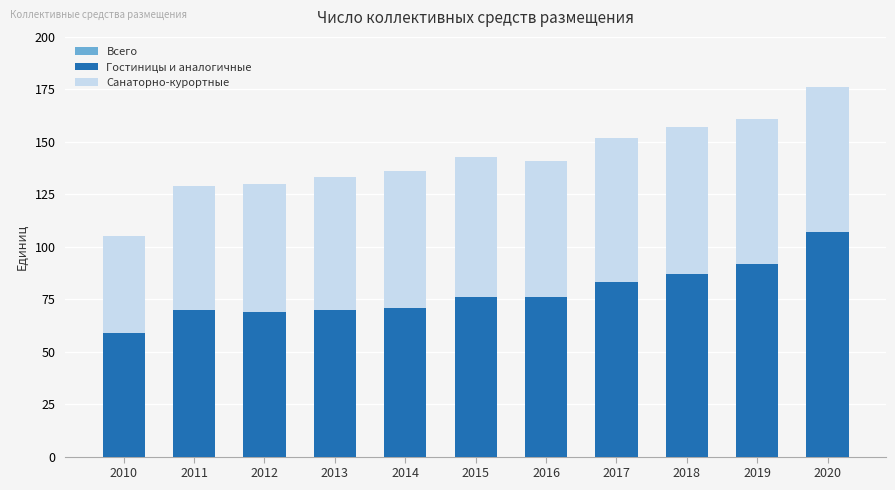

Is the value of Гостиницы и аналогичные at 2012 greater than the value of Всего at 2018?

No